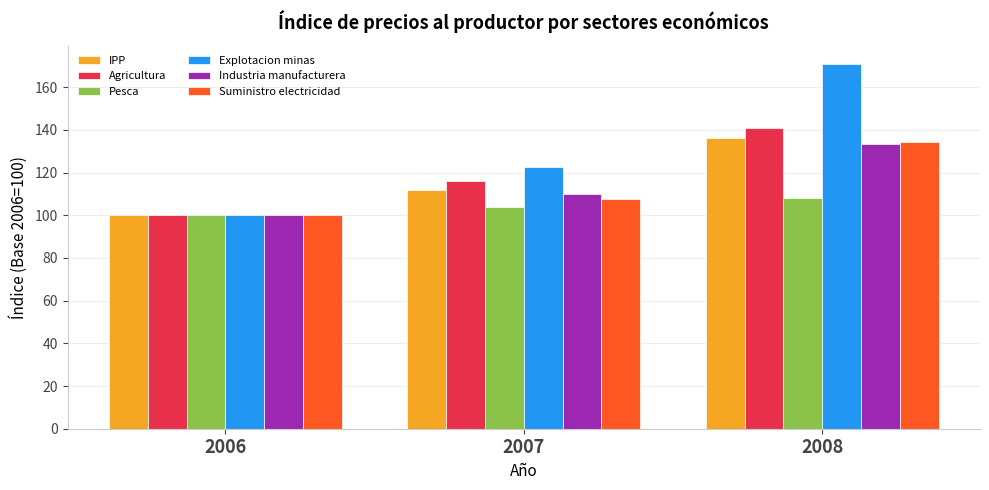

How many data points does each series have?

3